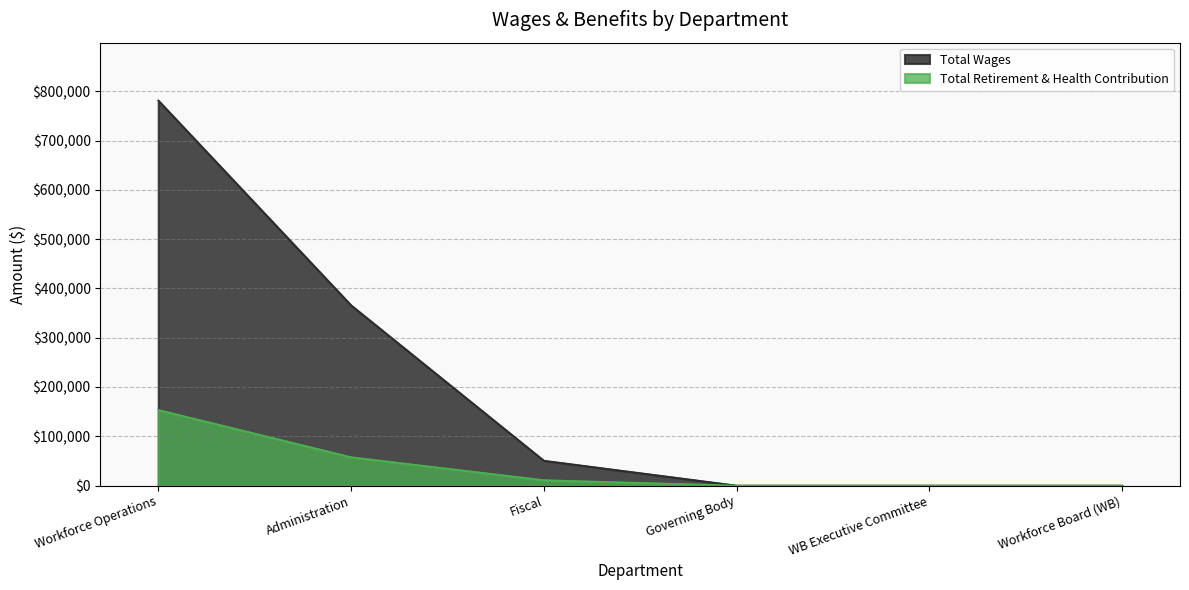

True or false: Total Wages and Total Retirement & Health Contribution cross at least once.

False